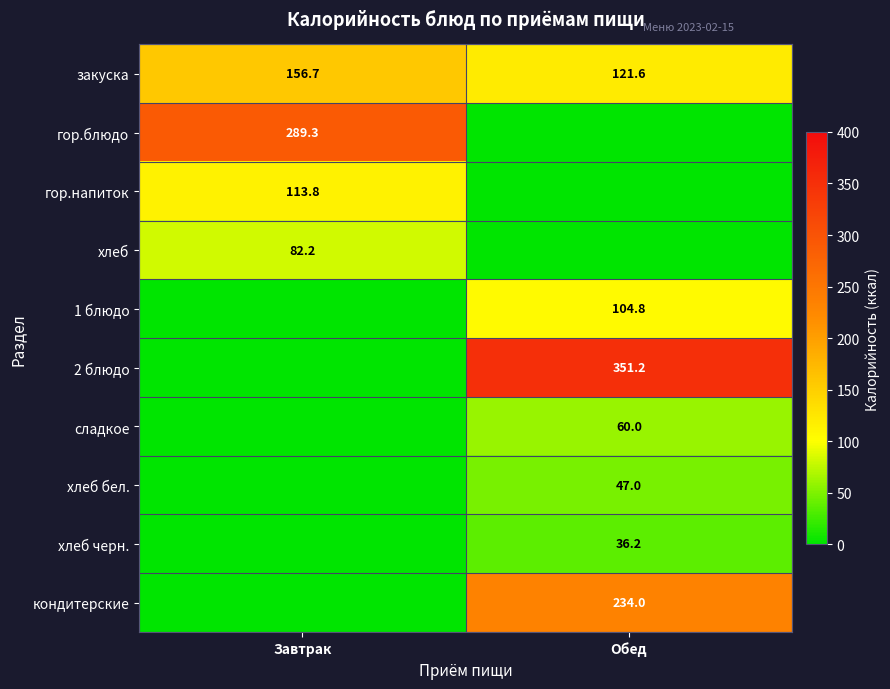

The value of закуска at Завтрак is 230.7. True or false?

False